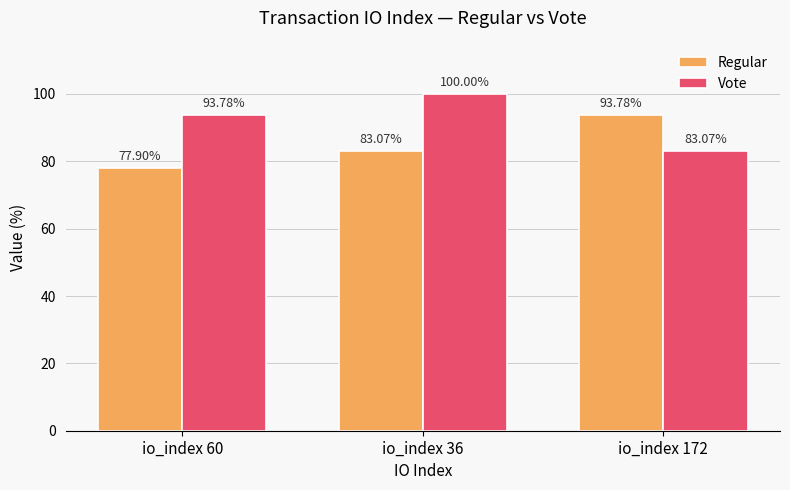

The value of Regular at io_index 172 is 51.8. True or false?

False